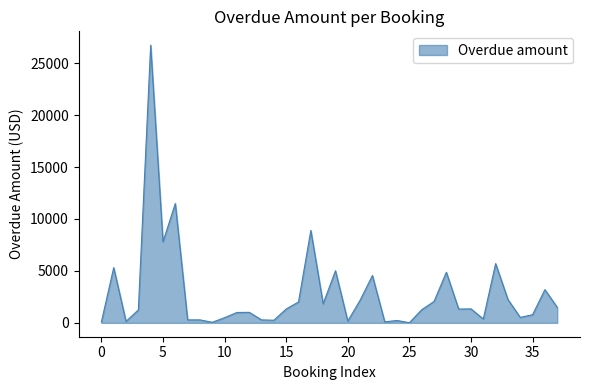

What is the maximum value shown in the chart?

26732